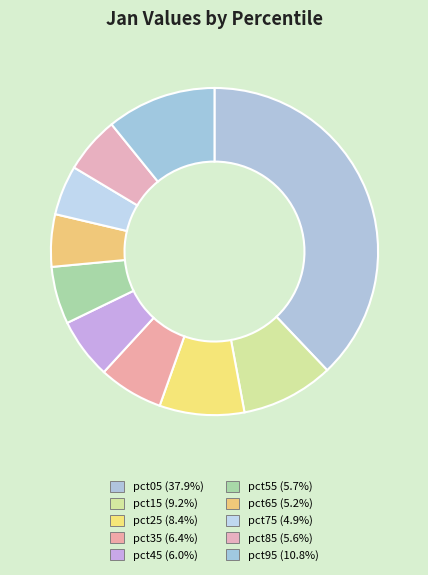

How many segments does this pie chart have?

10